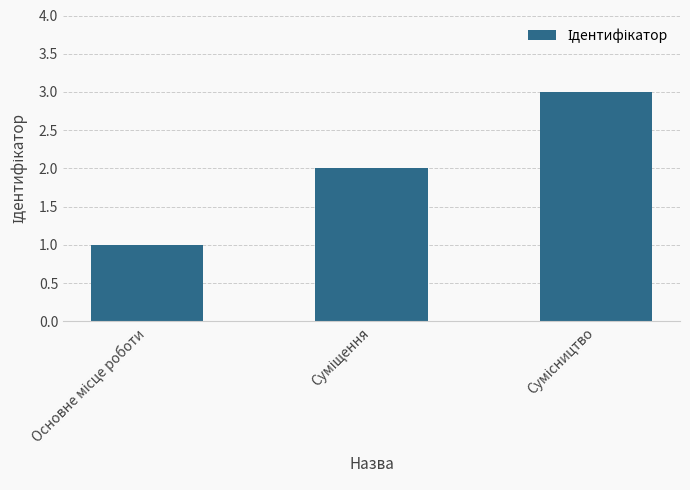

What is the sum of all values?

6